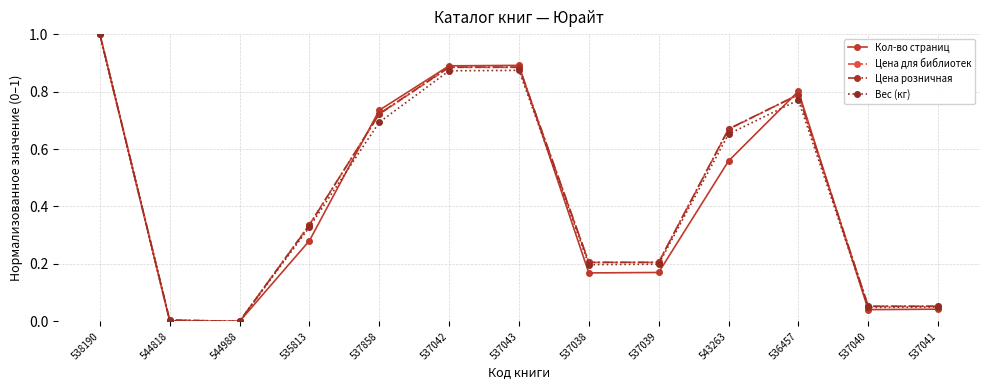

Does the chart display data point markers on the line(s)?

Yes